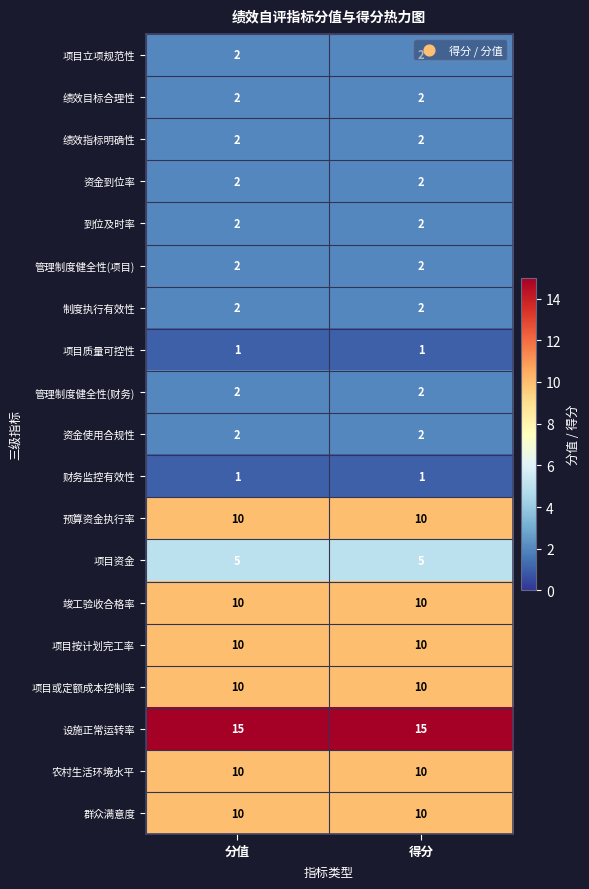

Is it true that 设施正常运转率 equals 15 at 分值?

True